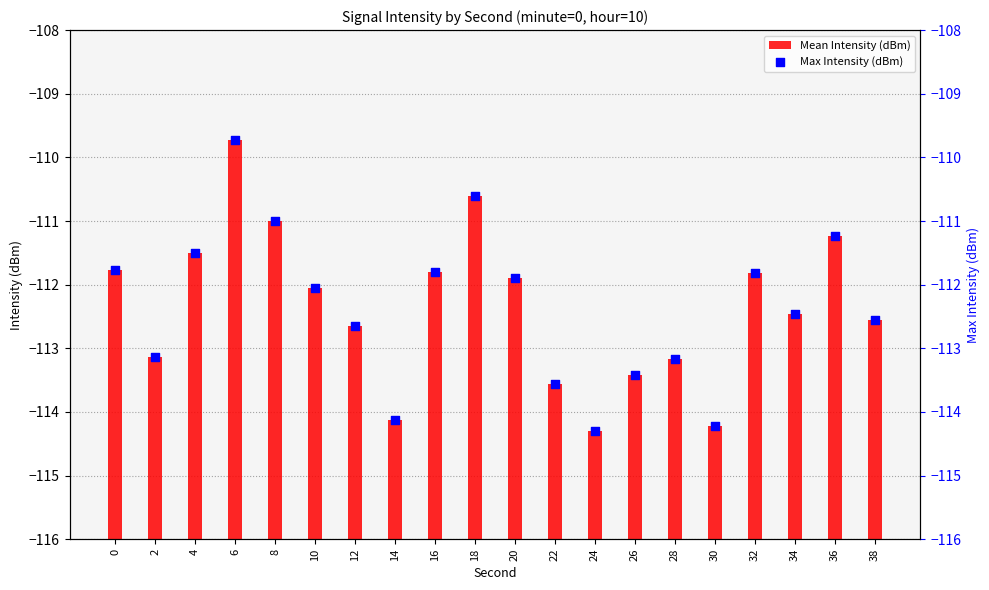

Is the value of Mean Intensity (dBm) at 16 greater than the value of Max Intensity (dBm) at 24?

Yes